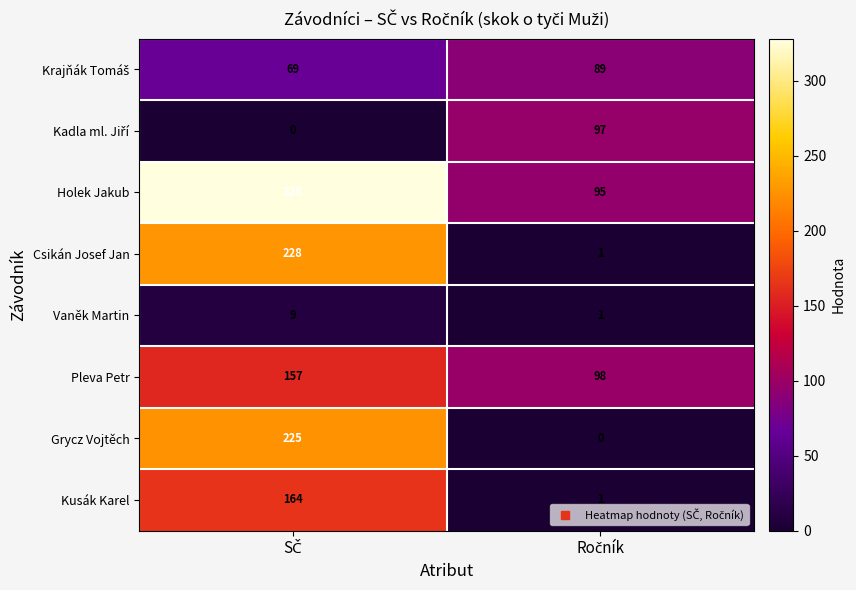

What is the difference between the maximum and minimum values in the Vaněk Martin series?

8